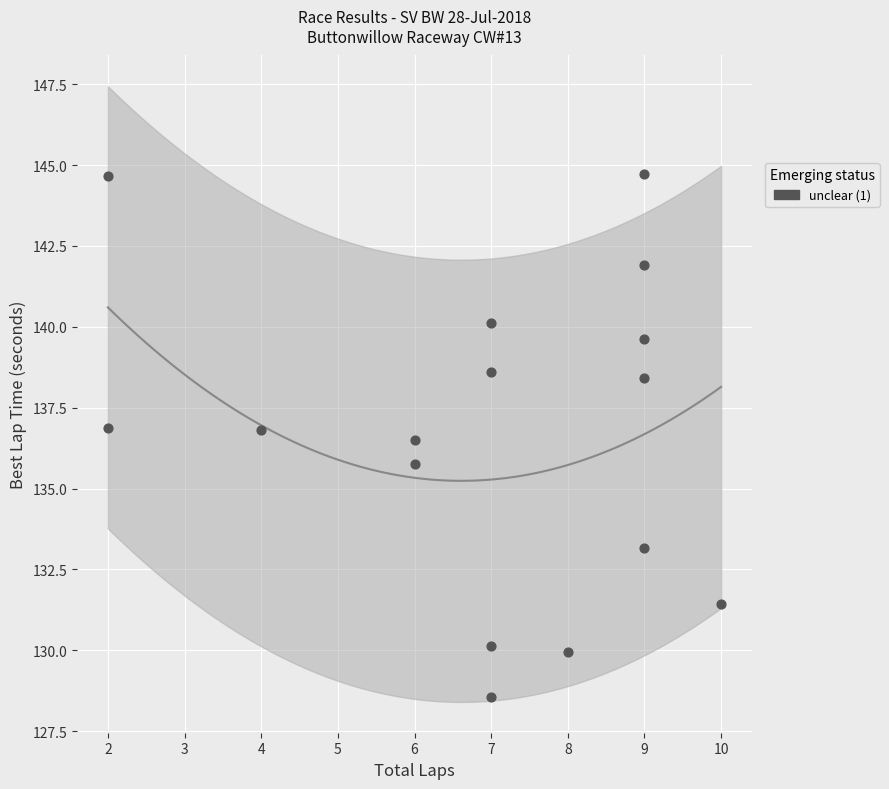

What is the range of Y values (max minus min)?

16.1